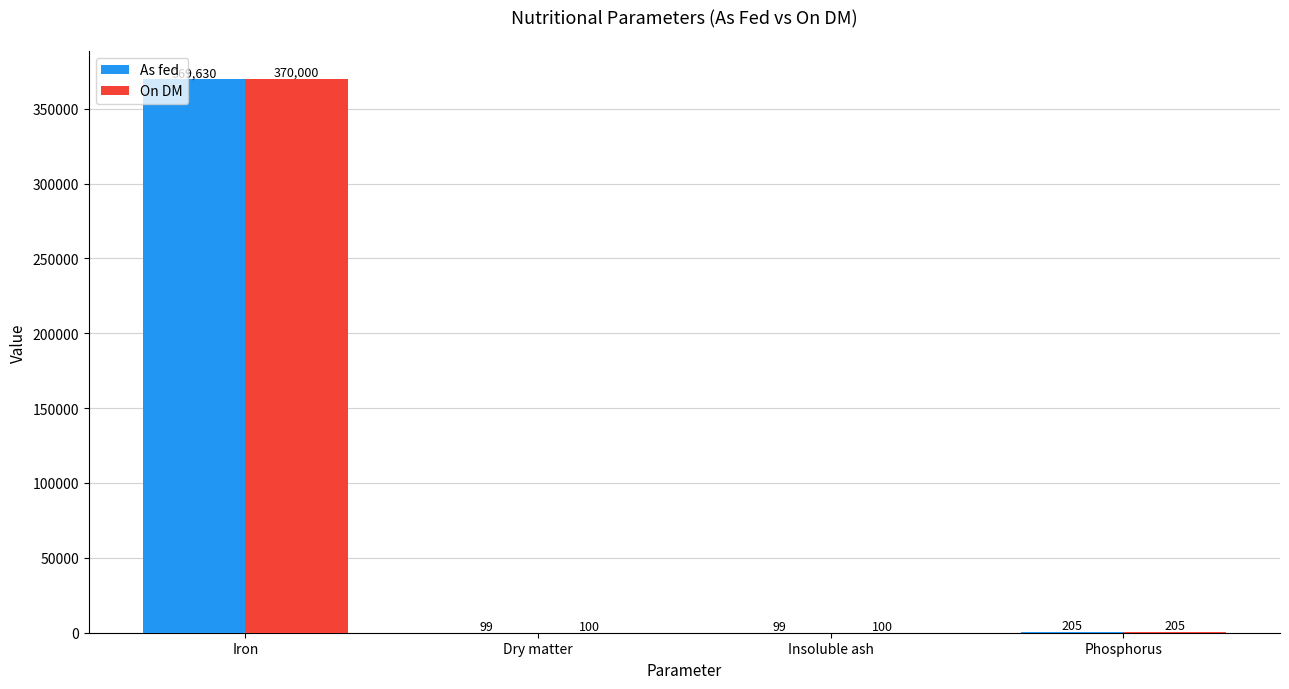

Between Iron and Insoluble ash, which series saw the biggest shift?

On DM